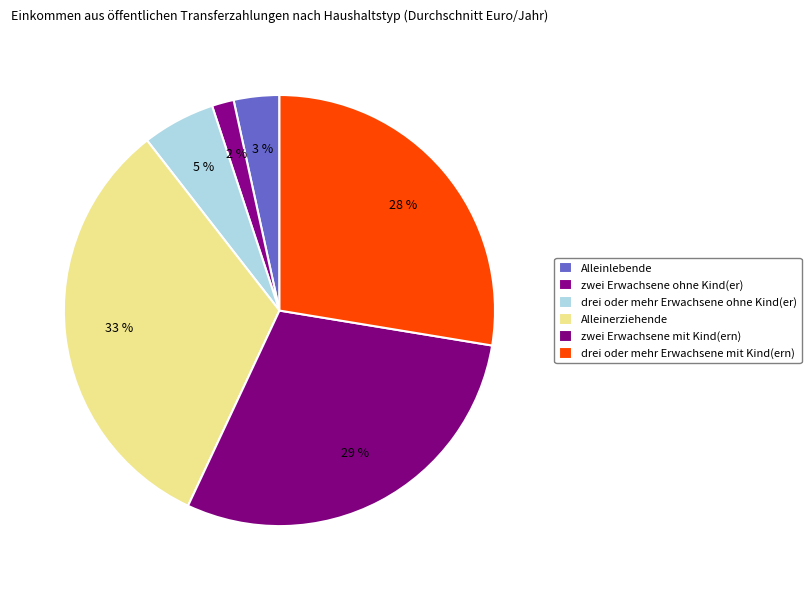

Does any single category account for the majority?

No